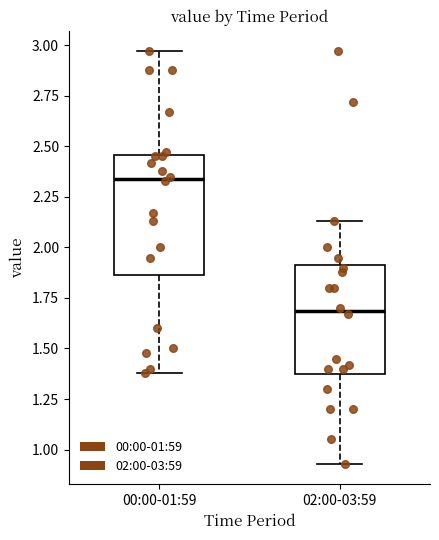

Where does the median line of the box for 02:00-03:59 sit on the y-axis? The values are not printed on the chart, so give them approximately, as read against the axis.

1.70